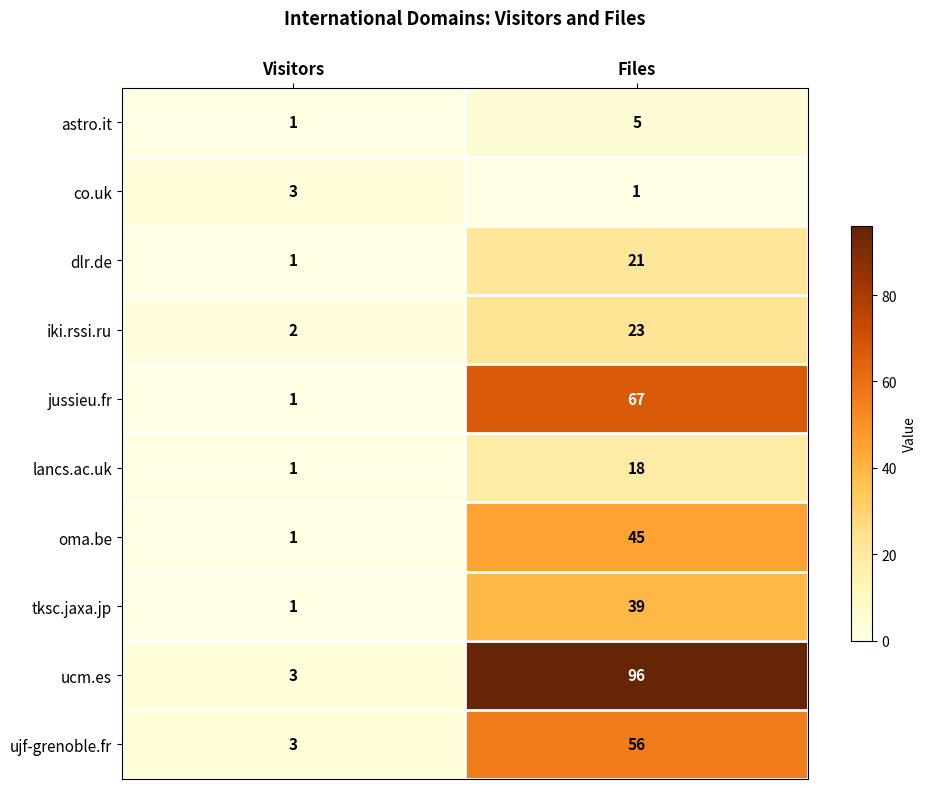

At how many categories does at least one series exceed 60?

1